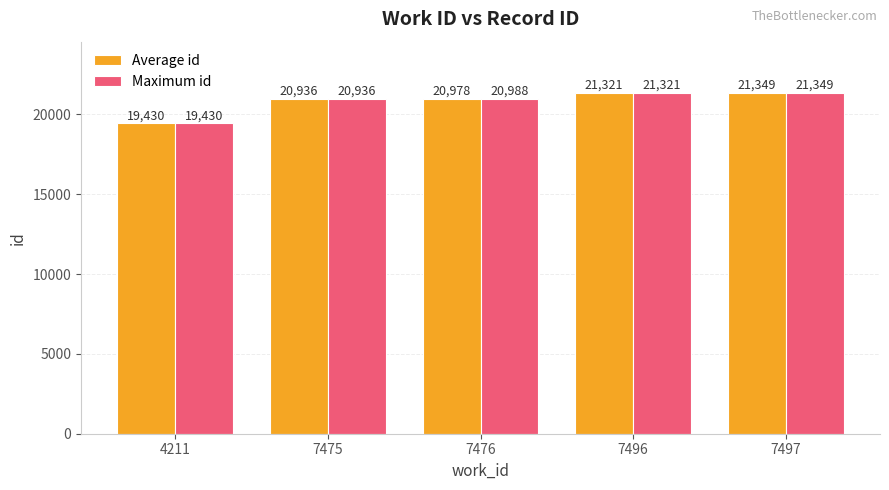

What is the difference between the Average id values at 7475 and 7497?

413.0